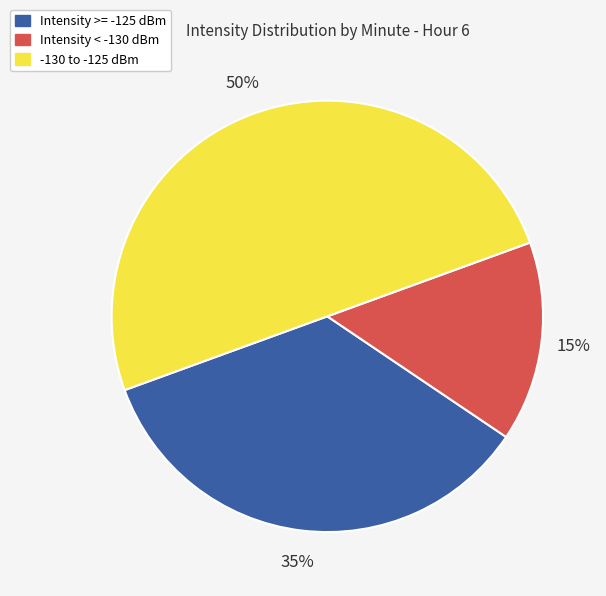

Does Intensity >= -125 dBm account for over 50% of the chart?

No